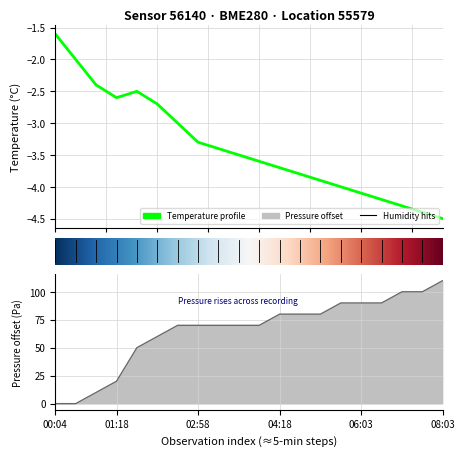

What is the spread (max minus min) of values at 07:03?

104.3